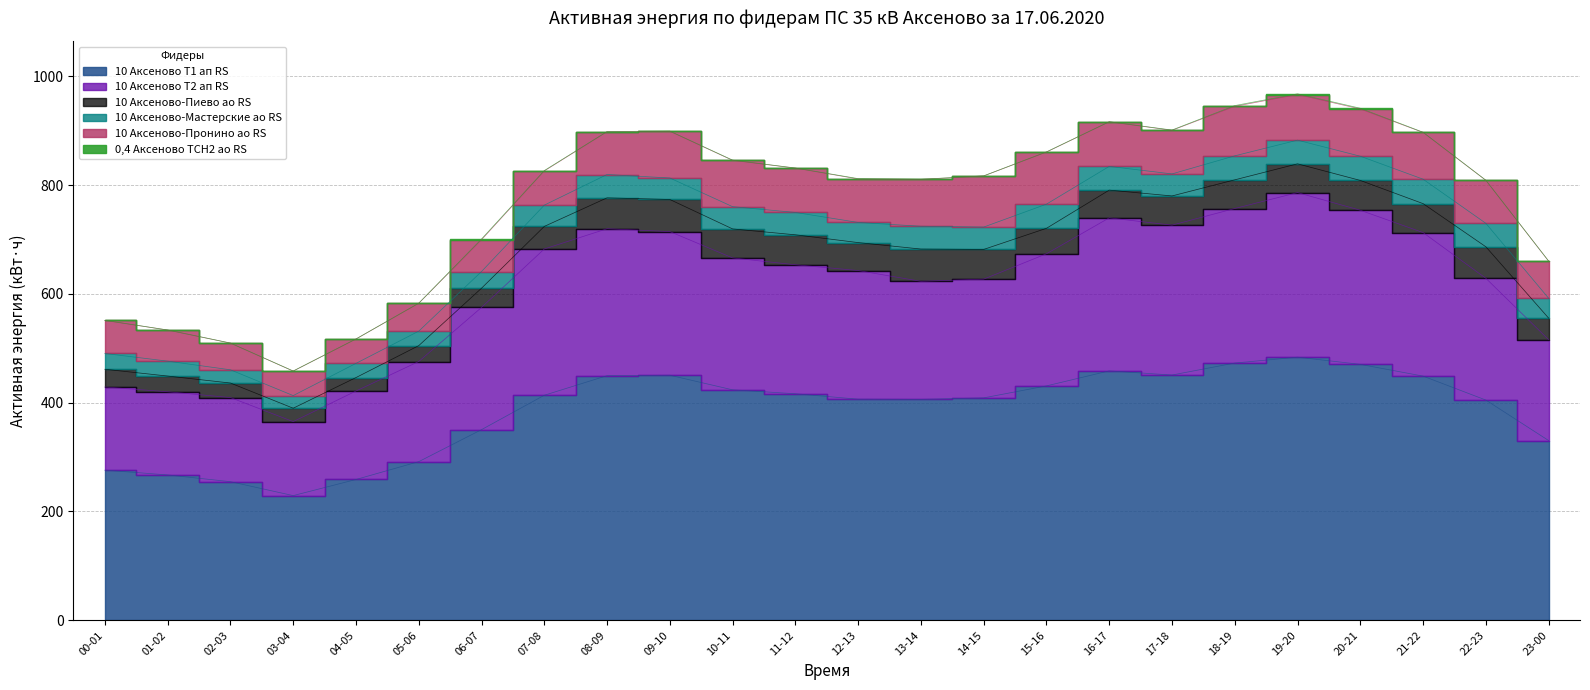

Which series changed the most between 07-08 and 10-11?

10 Аксеново Т2 ап RS